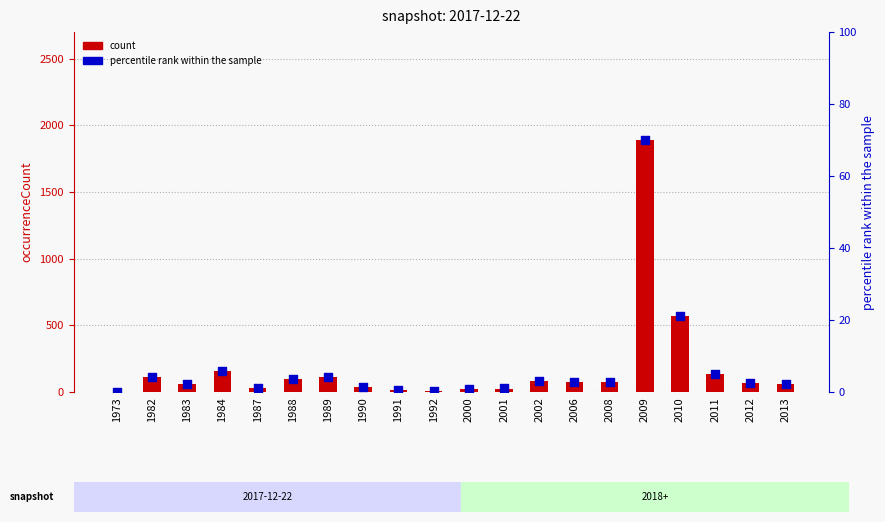

At how many categories does at least one series exceed 803?

1